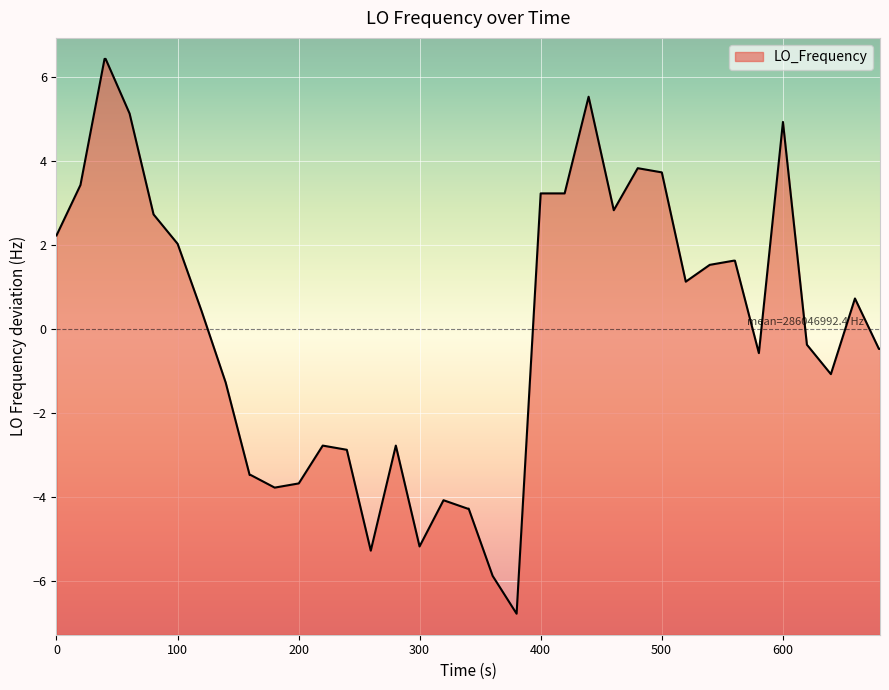

What is the difference between the maximum and minimum values?

13.2